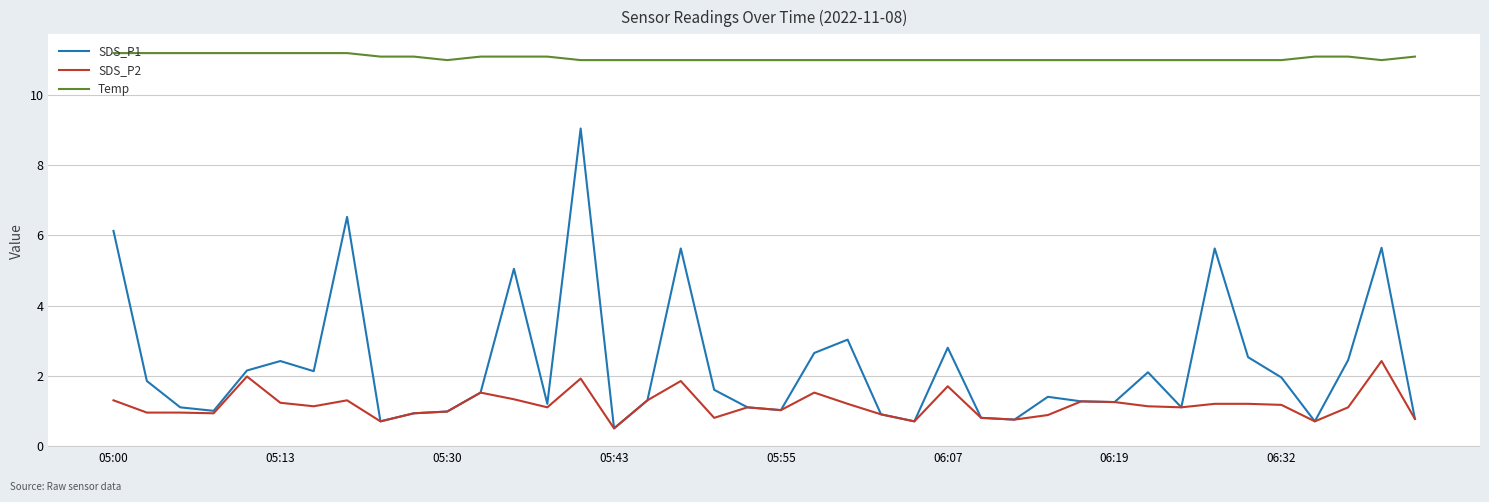

Which series has the largest total across all categories?

Temp